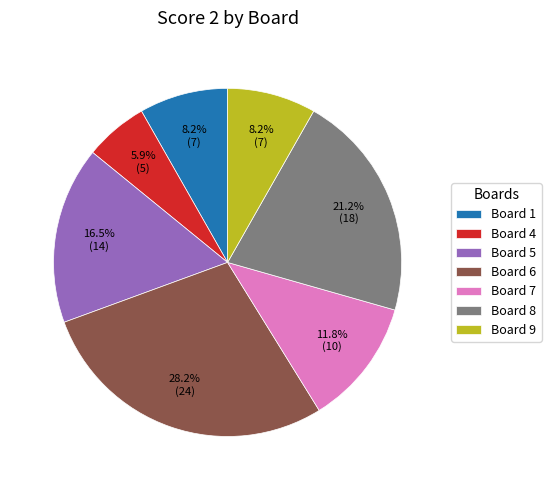

Is the sum of Board 1 and Board 9 greater than half?

No